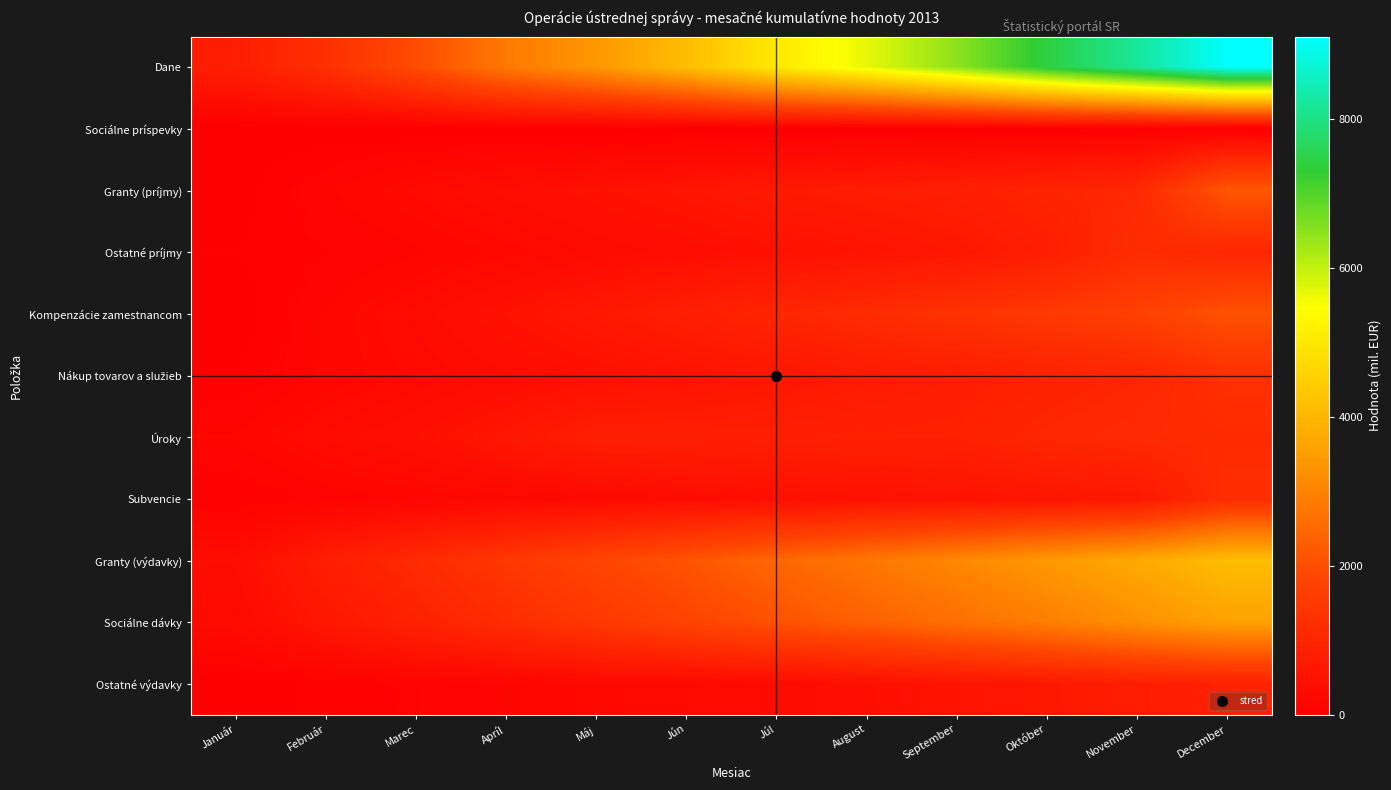

What is the total value across all series at December?

26698.1